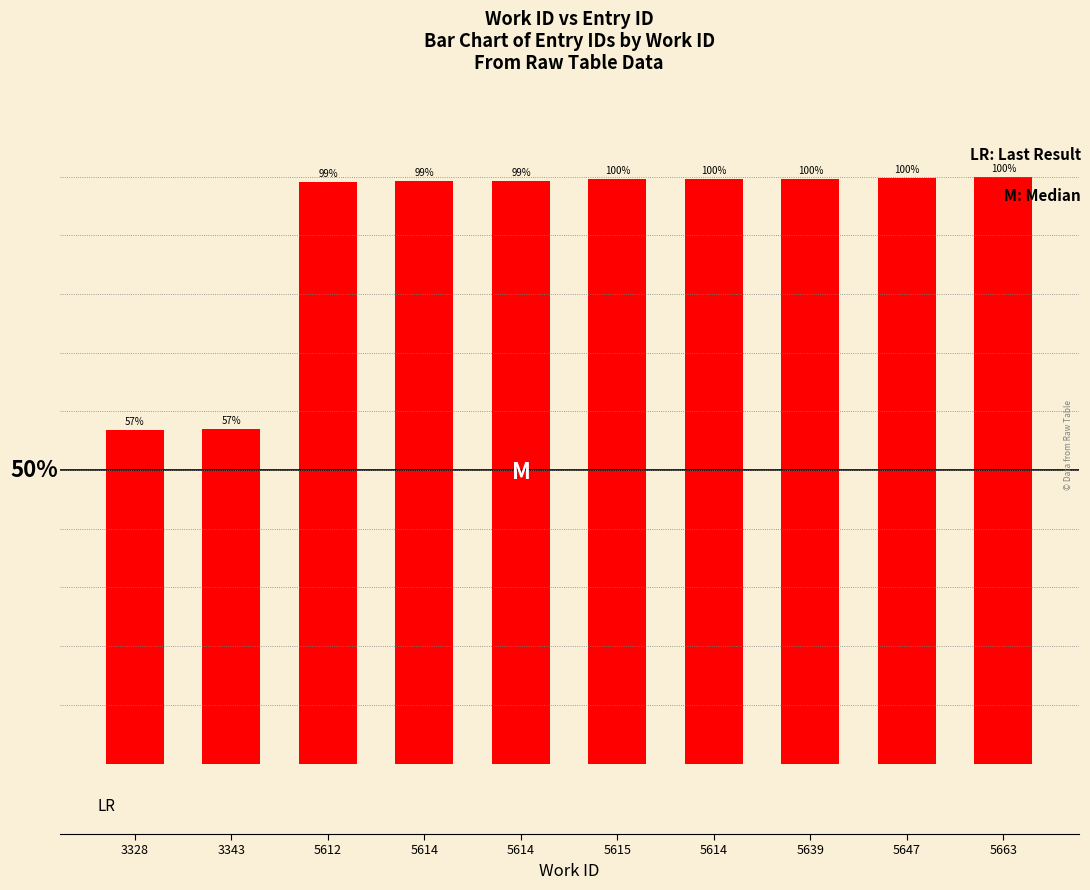

Reading right to left, what are all the values shown in this chart?

100.0	99.8	99.6	99.6	99.5	99.2	99.2	99.1	56.9	56.8